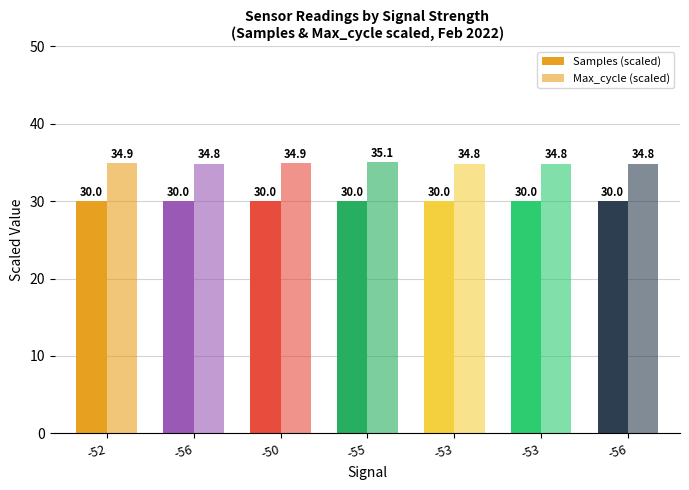

What is the highest value of the Samples (scaled) series?

30.0